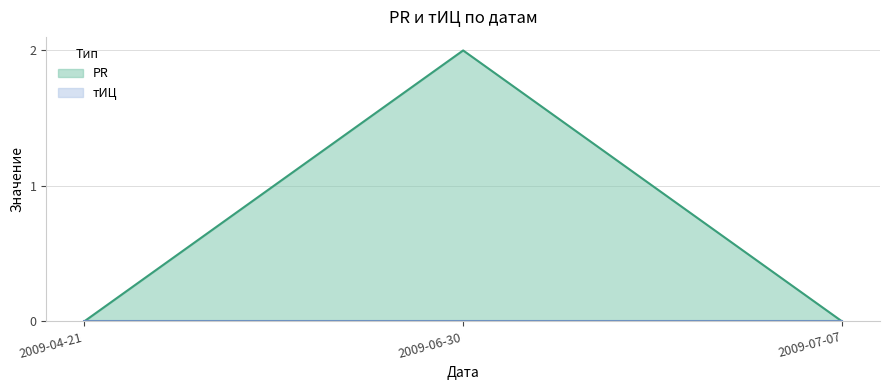

Rank the categories by value from lowest to highest.

2009-04-21, 2009-07-07, 2009-06-30